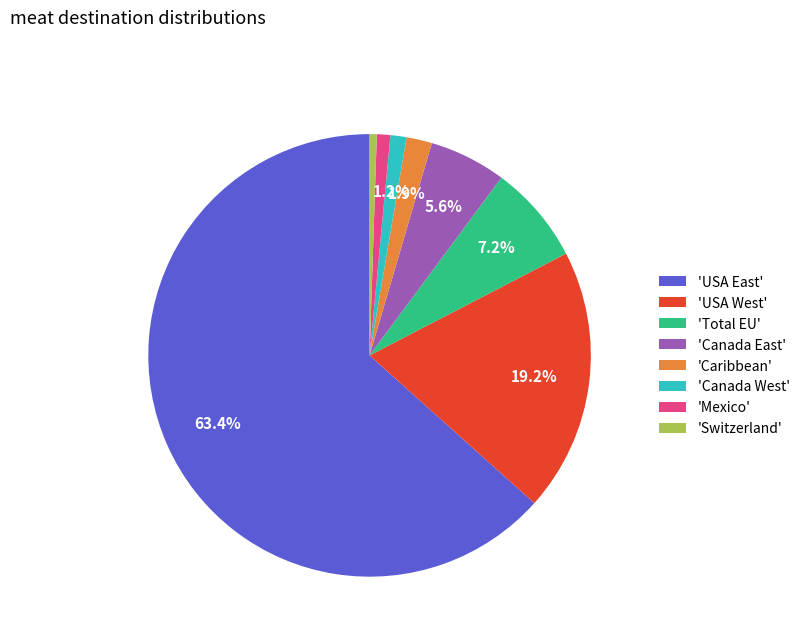

Which category has the biggest portion of the pie?

'USA East'